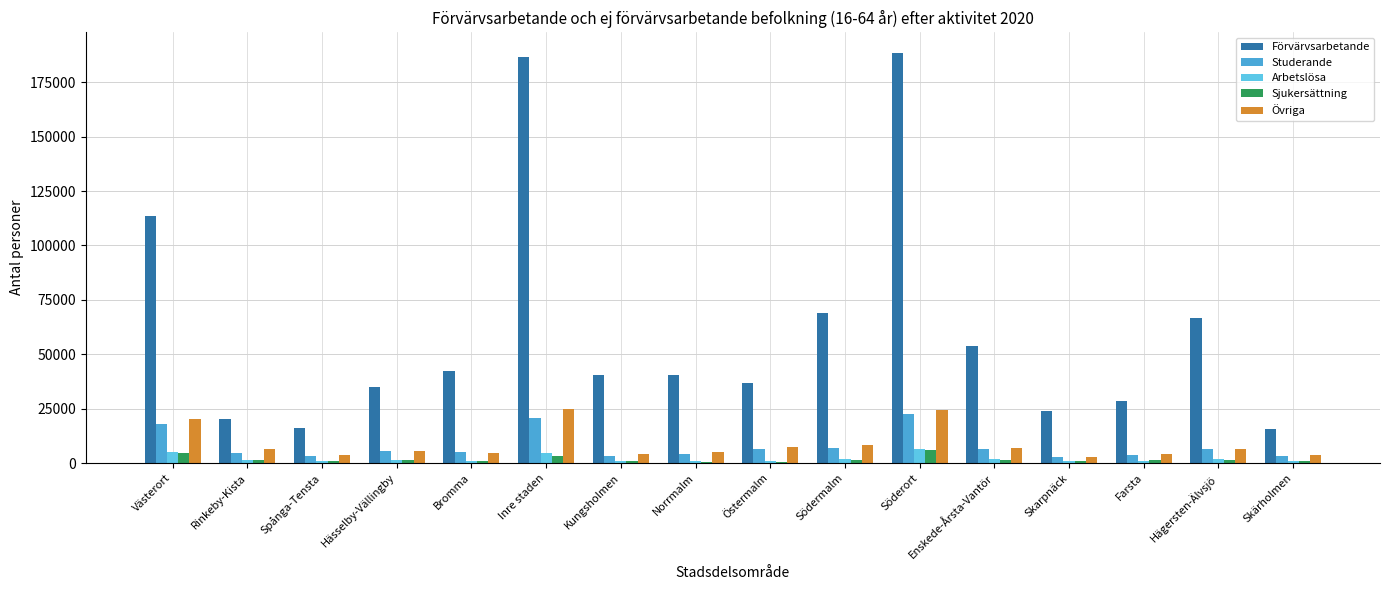

At which label does Övriga first exceed 6313?

Västerort